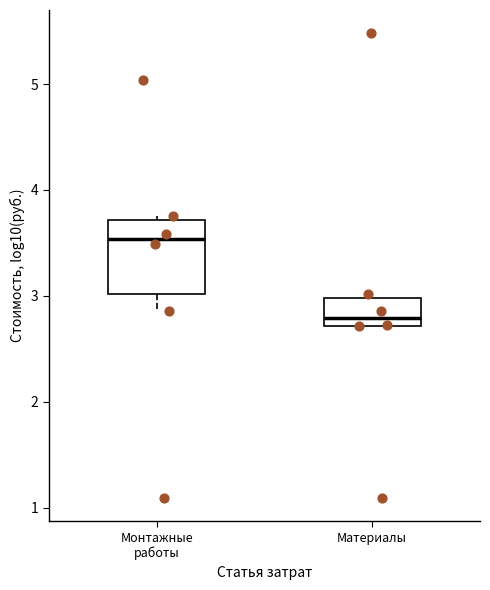

Comparing the boxes themselves (not the whiskers), which one is the tallest?

Монтажные работы